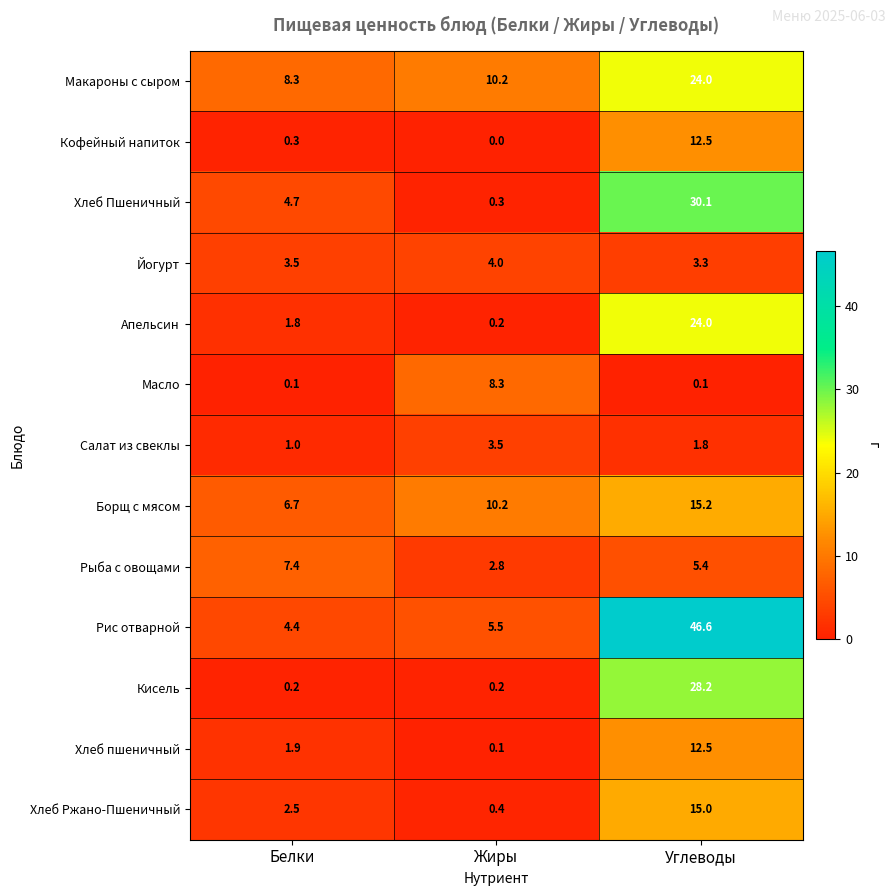

What is the greatest value displayed?

46.6